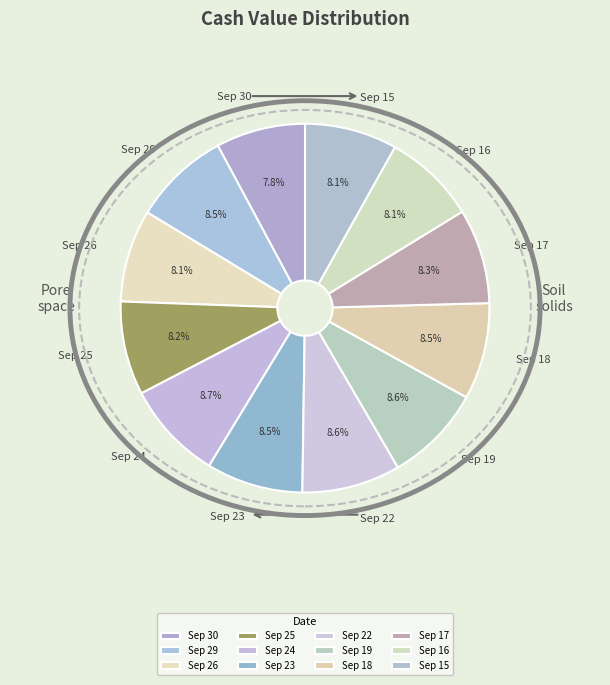

Is there a majority slice in this chart?

No